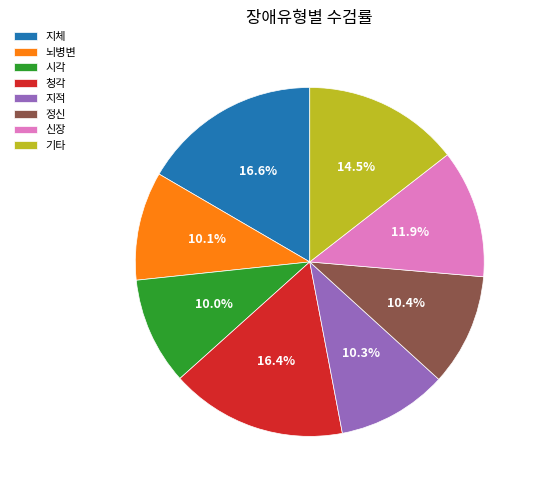

Does 뇌병변 represent more than half of the total?

No